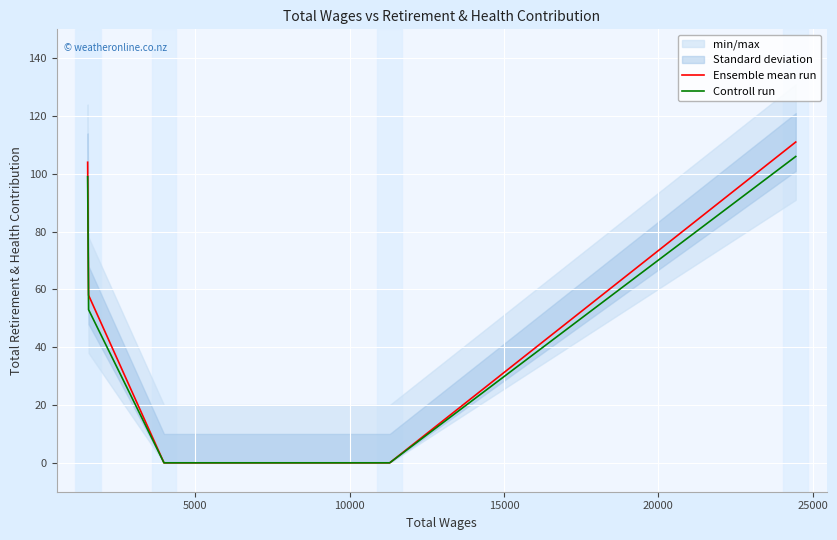

Which series has the widest spread of values?

Ensemble mean run